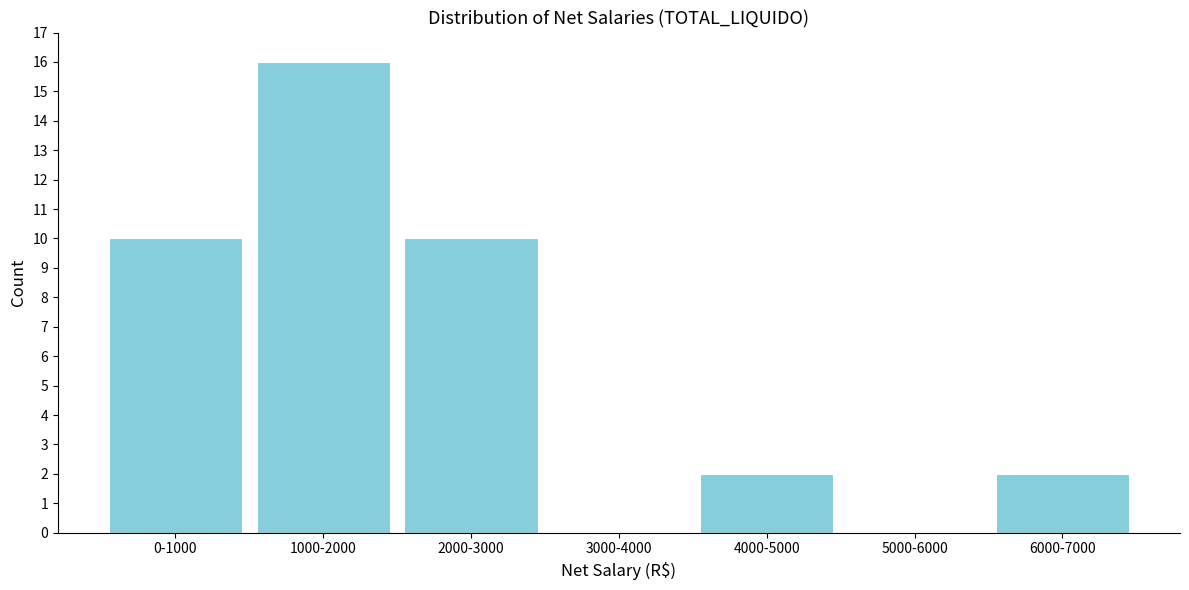

Reading left to right, transcribe all the data shown in this chart.

0-1000=10	1000-2000=16	2000-3000=10	3000-4000=0	4000-5000=2	5000-6000=0	6000-7000=2